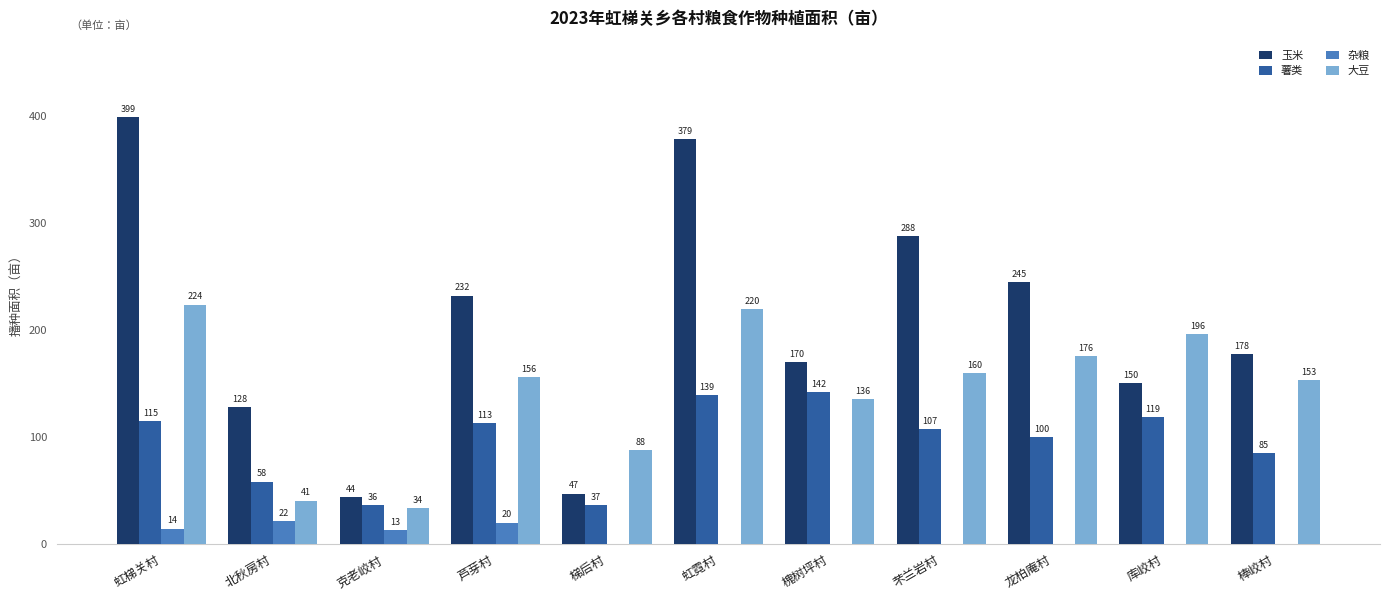

True or false: 玉米 has a value of 379.3 at 芣兰岩村.

False